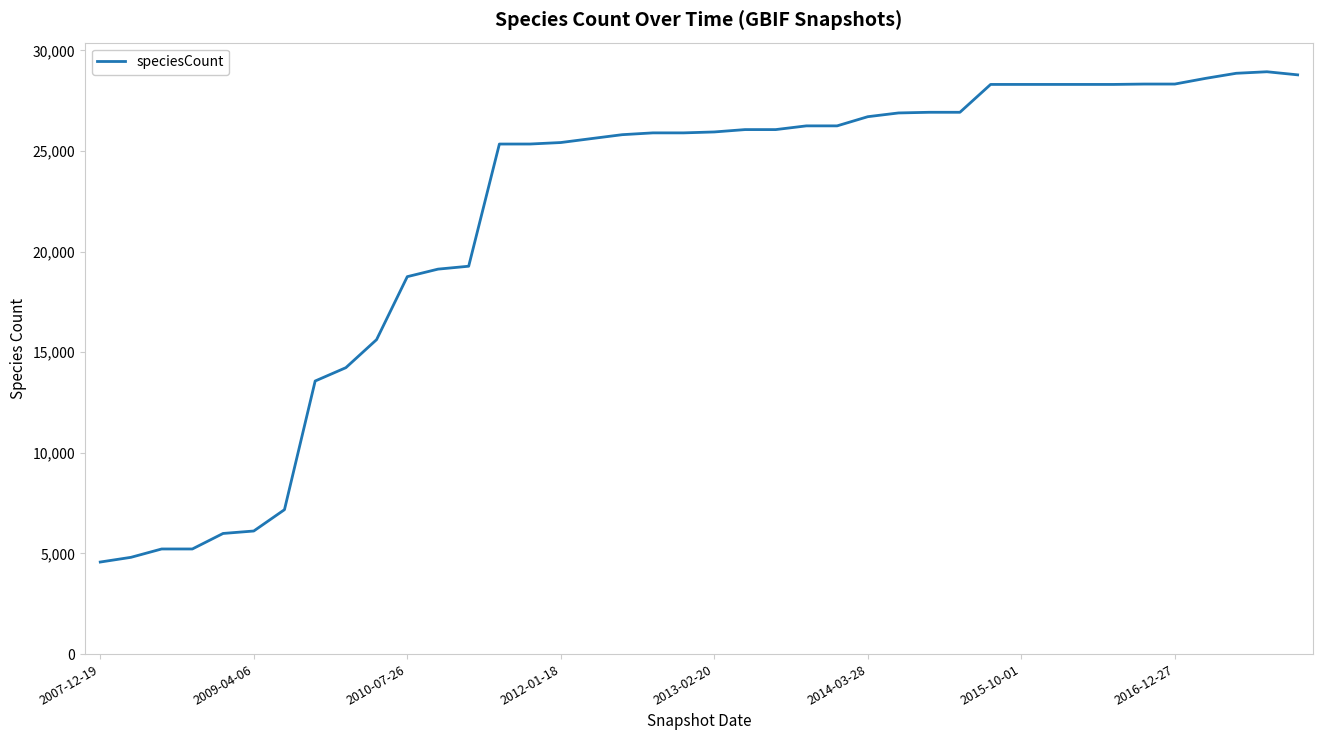

What is the greatest value displayed?

28936